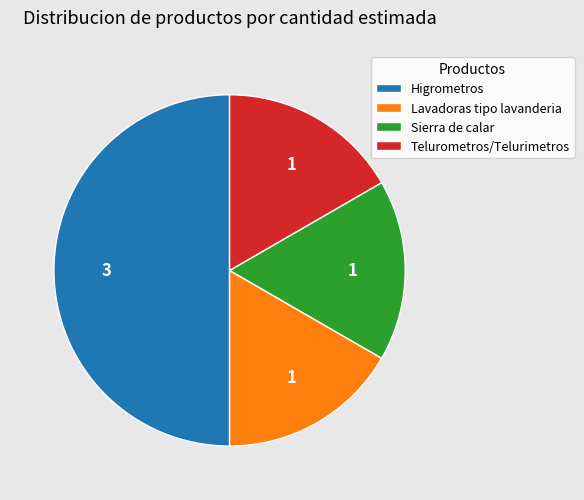

Is the sum of Higrometros and Sierra de calar greater than half?

Yes